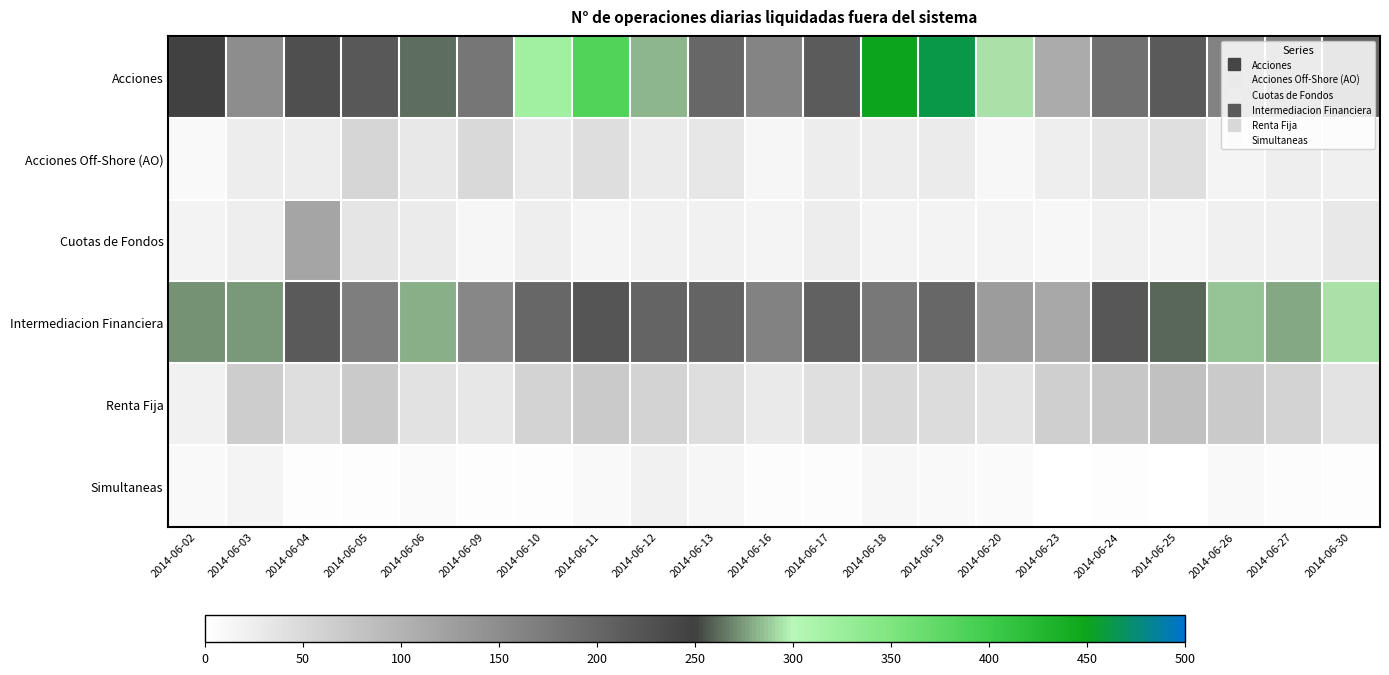

Which category has the highest value across all series?

2014-06-19